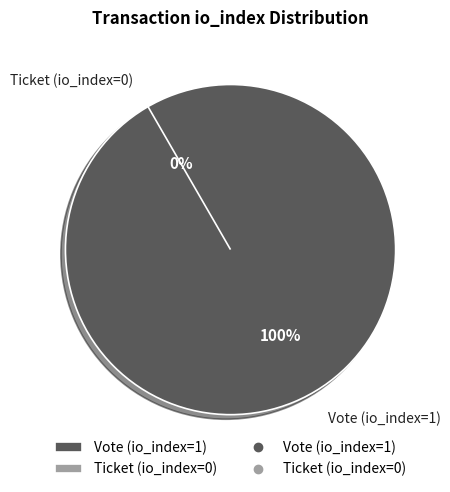

To the nearest percent, what is the combined percentage of Vote (io_index=1) and Ticket (io_index=0)?

100%